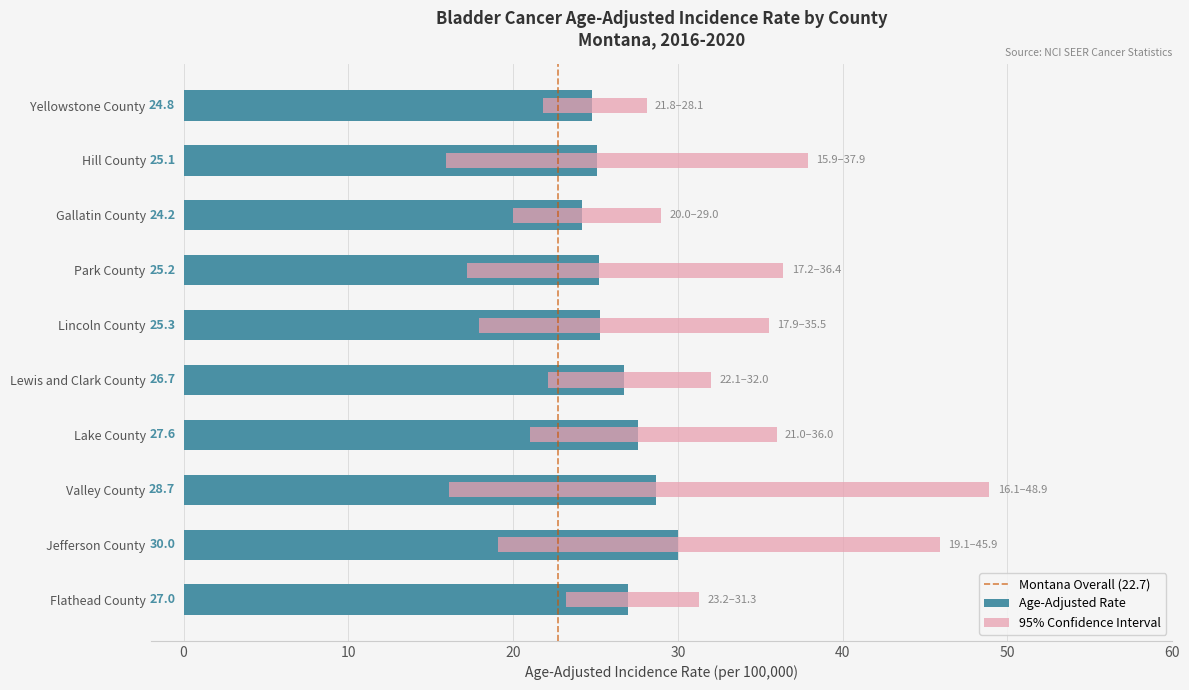

Count the number of data series in this chart.

3